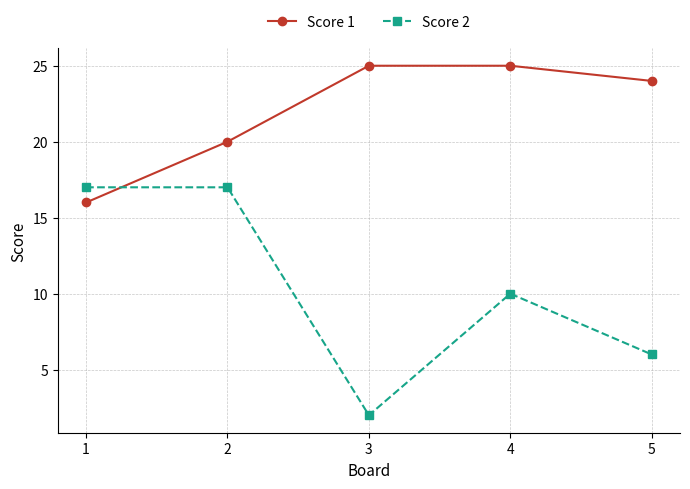

Rank the series at 5 from highest to lowest value.

Score 1, Score 2